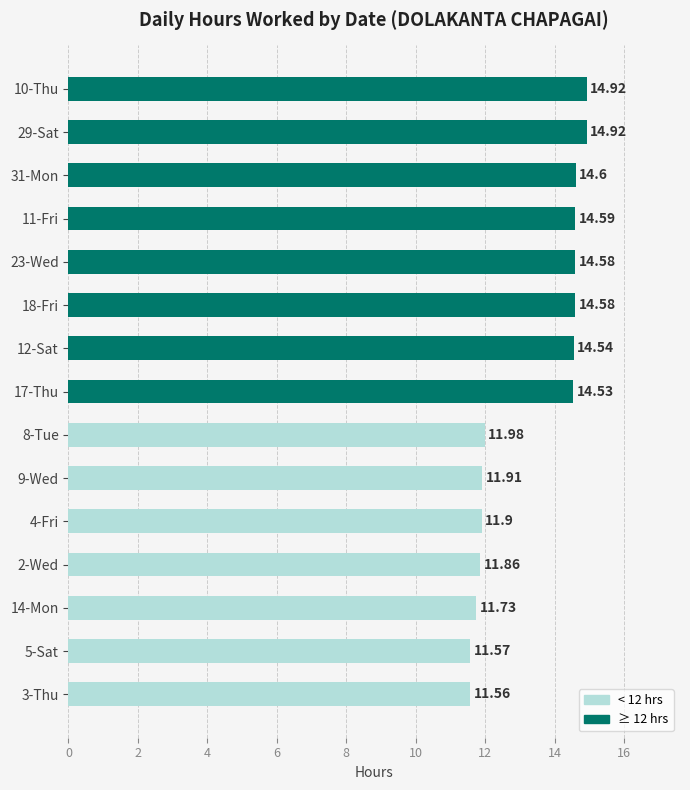

What is the sum of all values?

199.8